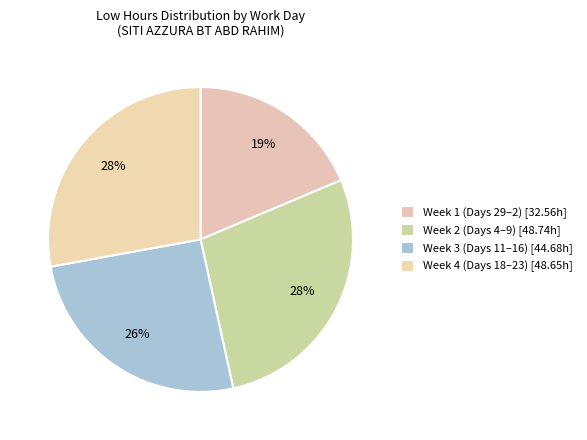

How many slices are in this pie chart?

4